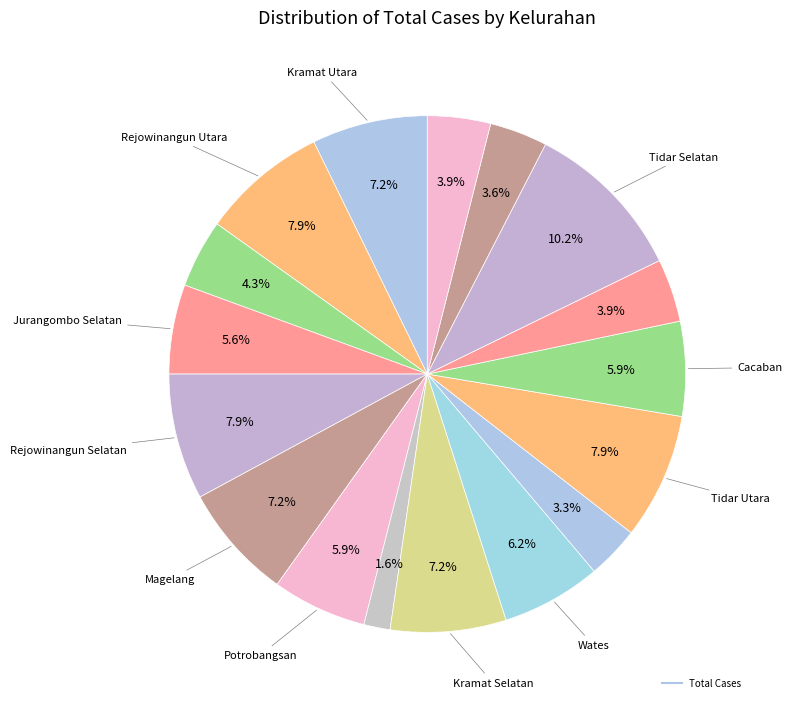

Is there any slice that represents more than half of the pie?

No